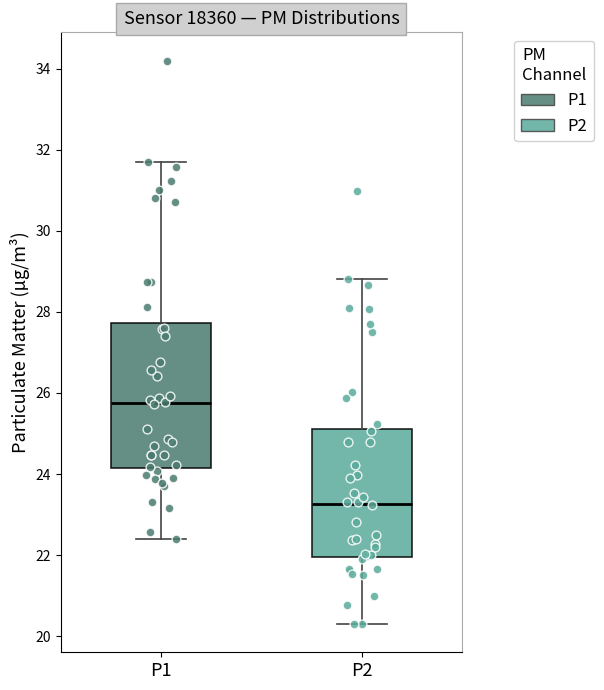

Where does the median line of the box for P1 sit on the y-axis? The values are not printed on the chart, so give them approximately, as read against the axis.

25.8